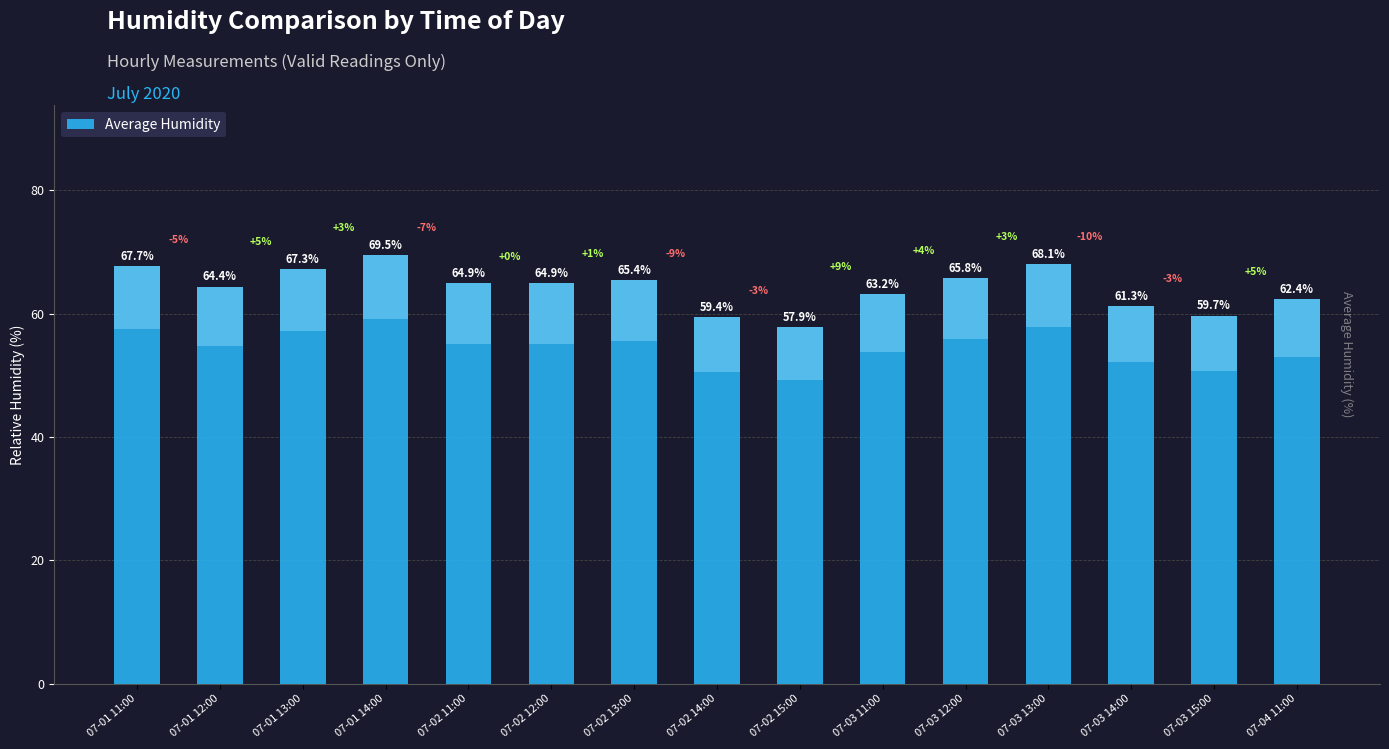

Reading left to right, what are all the values shown in this chart?

07-01 11:00=67.7	07-01 12:00=64.4	07-01 13:00=67.3	07-01 14:00=69.5	07-02 11:00=64.9	07-02 12:00=64.9	07-02 13:00=65.4	07-02 14:00=59.4	07-02 15:00=57.9	07-03 11:00=63.2	07-03 12:00=65.8	07-03 13:00=68.1	07-03 14:00=61.3	07-03 15:00=59.7	07-04 11:00=62.4